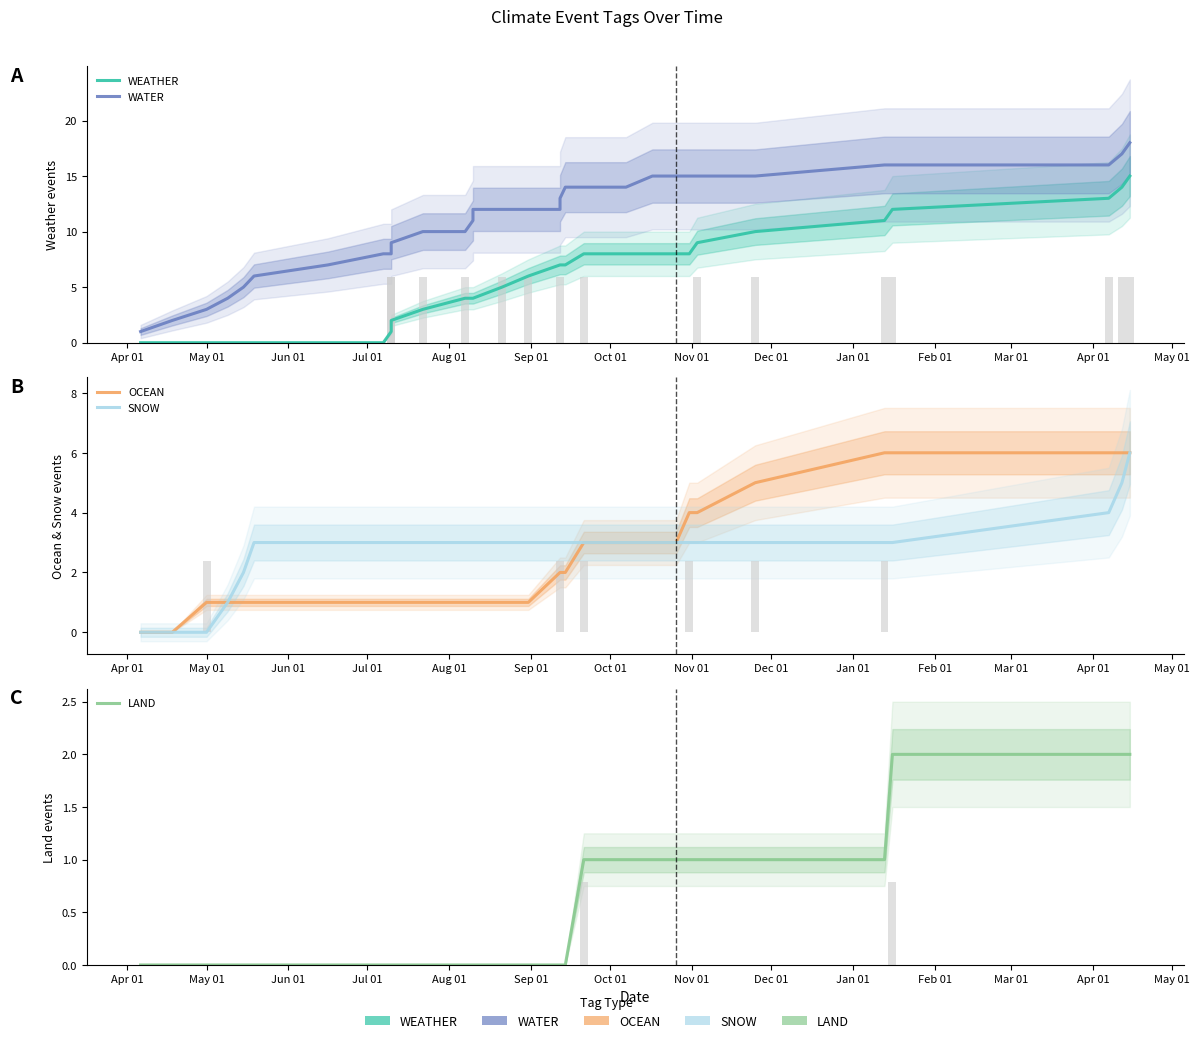

What is the maximum value for SNOW?

6